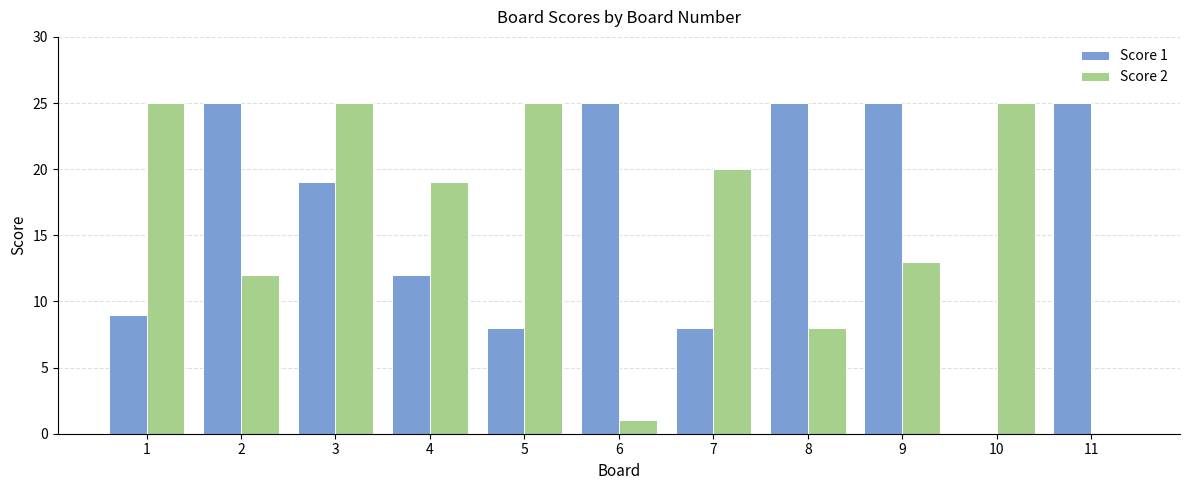

What are all the series names shown in the legend?

Score 1, Score 2